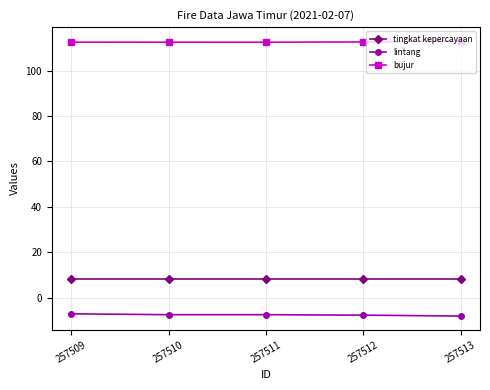

What is the spread (max minus min) of values at 257510?

120.2